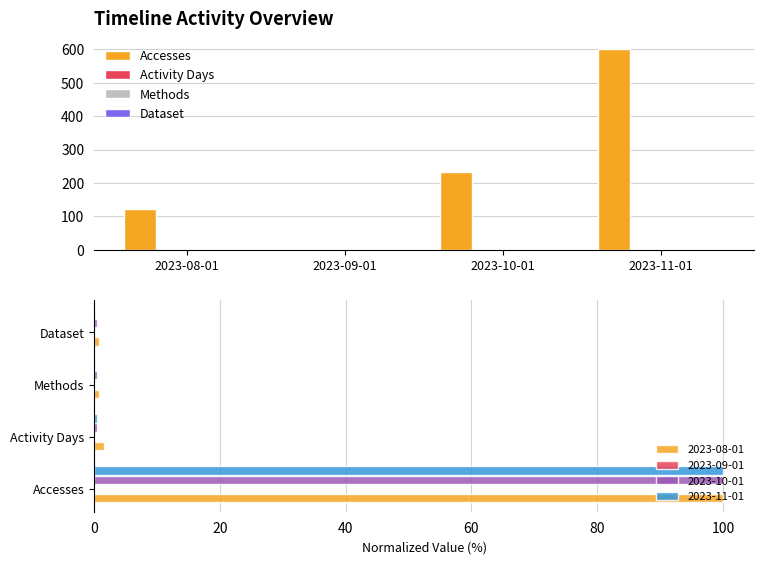

True or false: Accesses has a value of 123 at 2023-08-01.

True